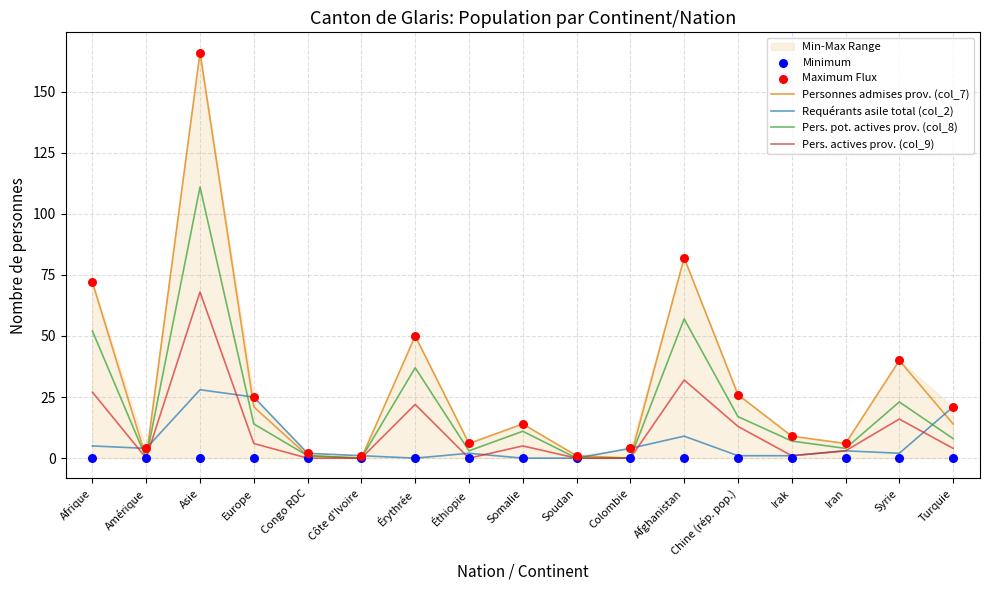

At which category is the sum across all series the highest?

Asie